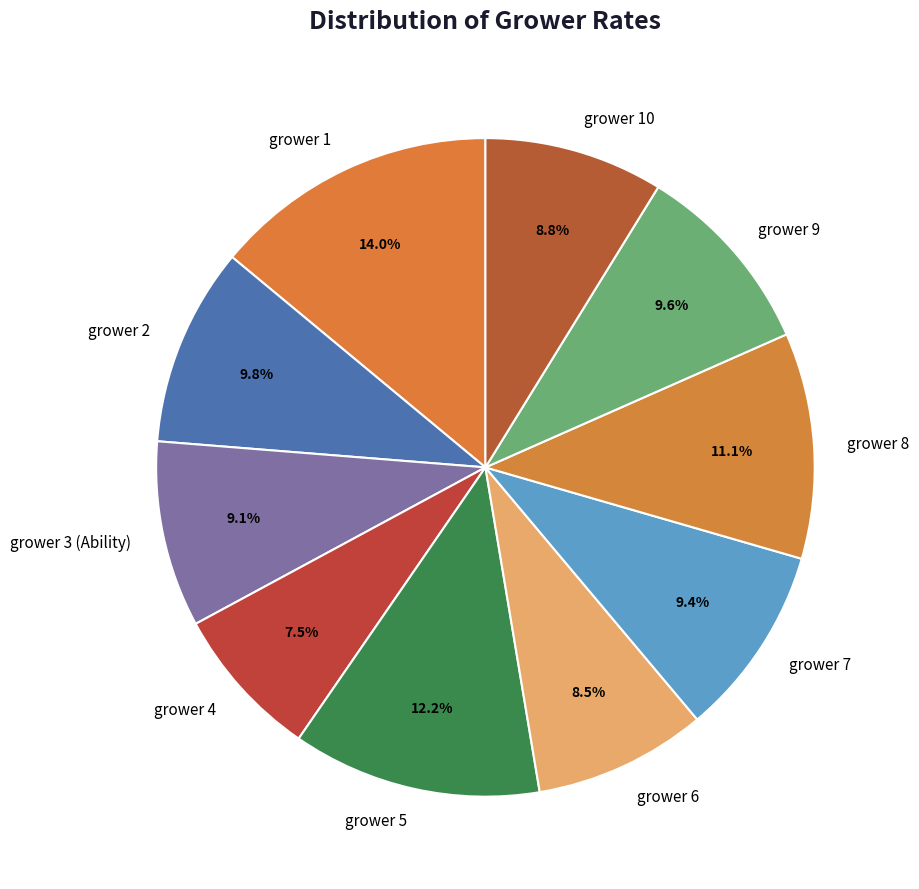

What percentage is the grower 10 slice, to the nearest percent?

9%